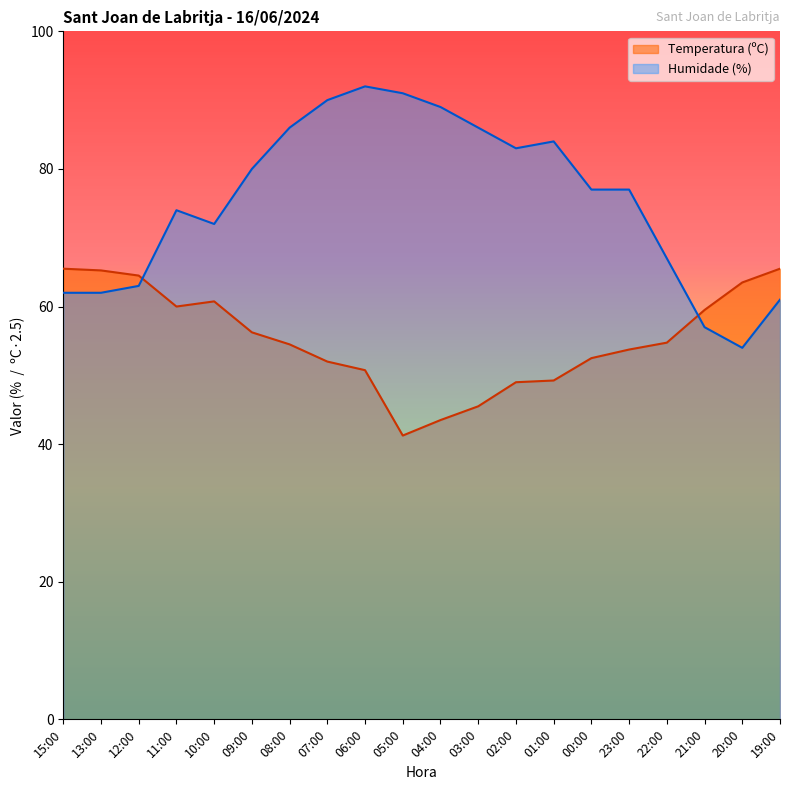

True or false: Temperatura (ºC) and Humidade (%) intersect in this chart.

True